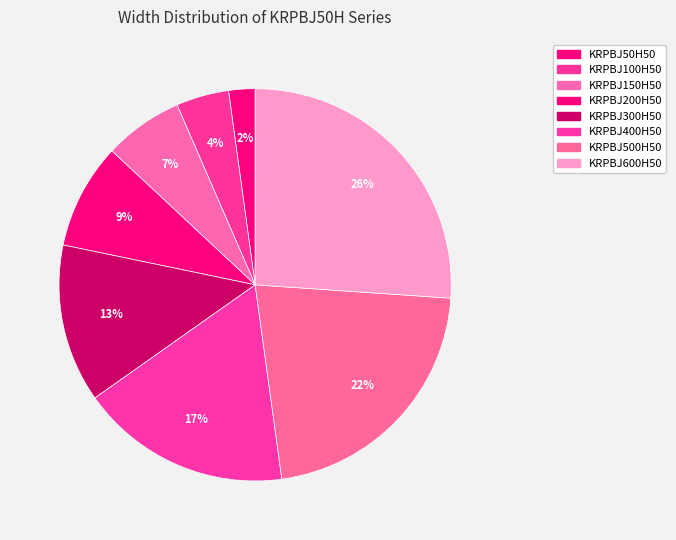

What percentage is the KRPBJ50H50 slice, to the nearest percent?

2%